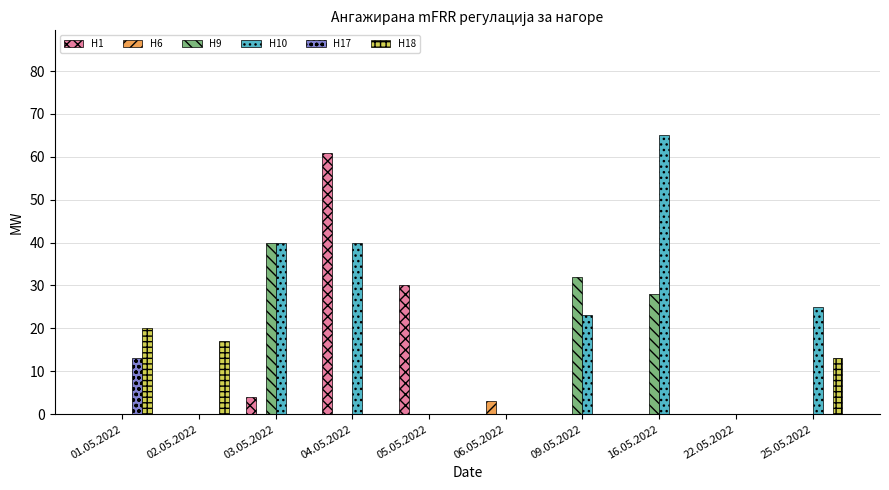

At which category is the sum across all series the highest?

04.05.2022